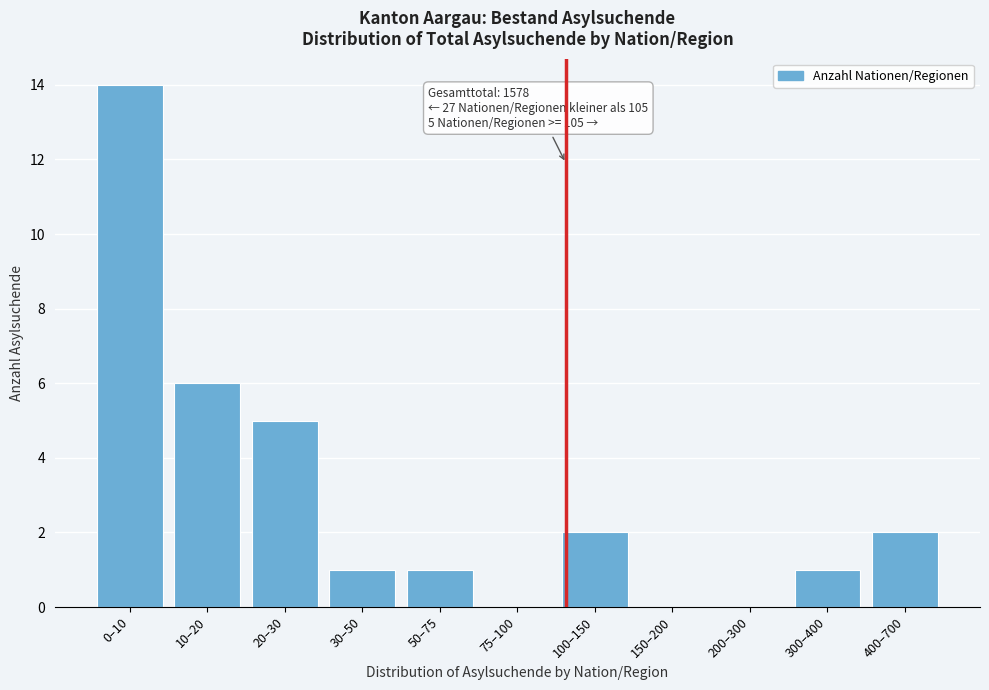

Reading left to right, list all the values displayed in this chart.

0–10=14	10–20=6	20–30=5	30–50=1	50–75=1	75–100=0	100–150=2	150–200=0	200–300=0	300–400=1	400–700=2